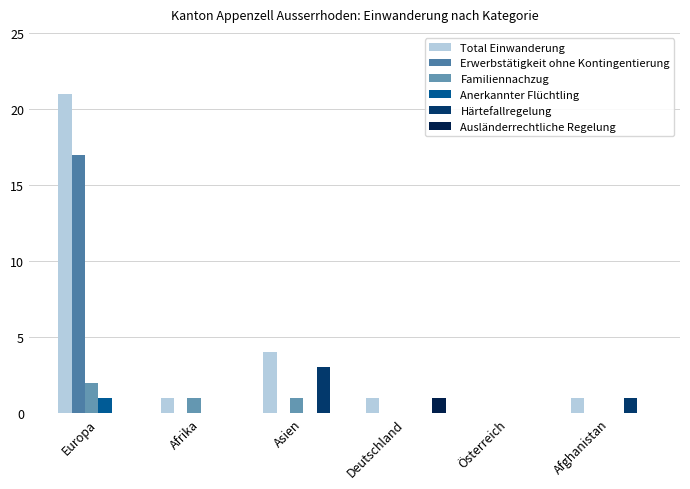

At which category is the sum across all series the highest?

Europa